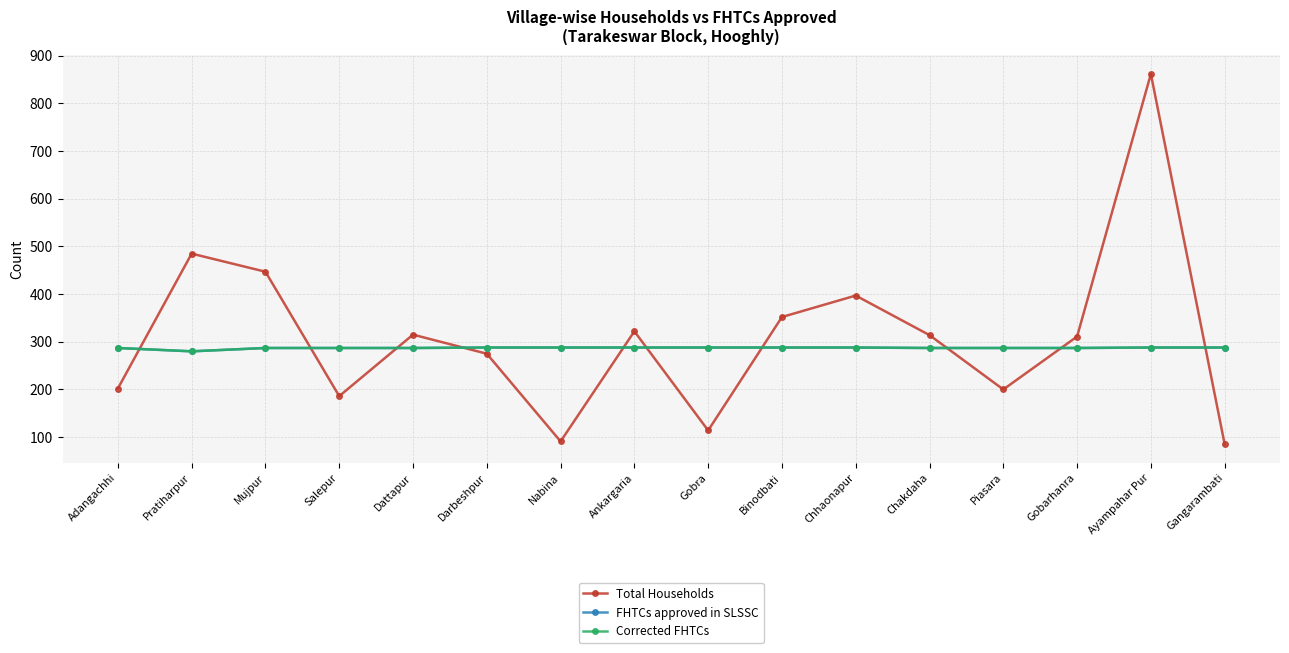

At which category is the sum across all series the highest?

Ayampahar Pur